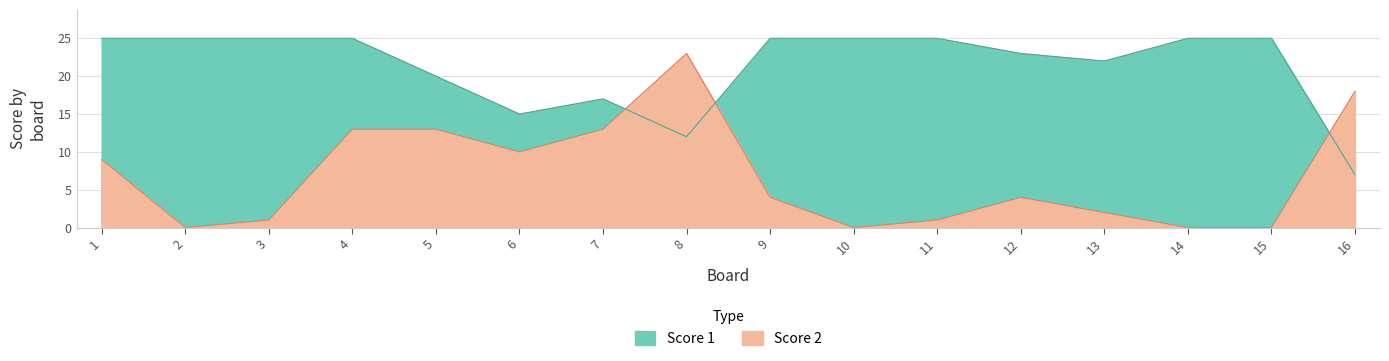

Which series has the widest spread of values?

Score 2